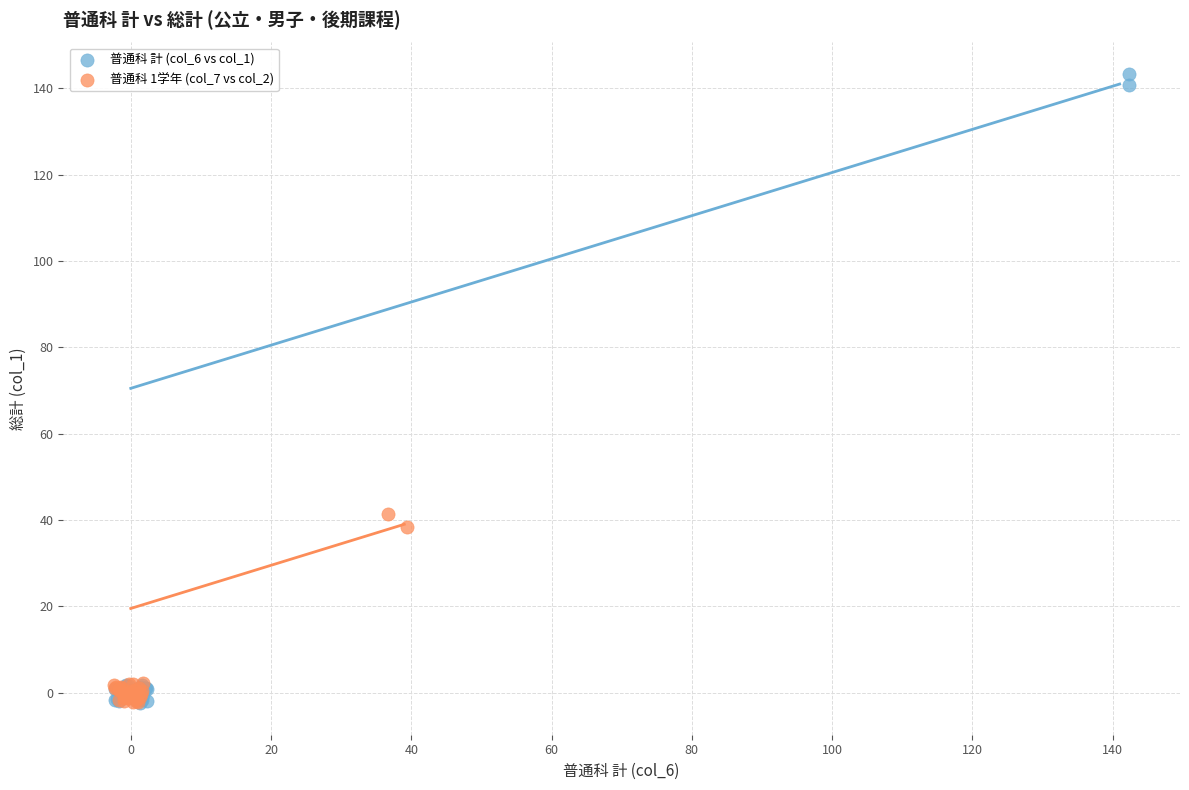

Which series has the widest spread of Y values?

普通科 計 (col_6 vs col_1)